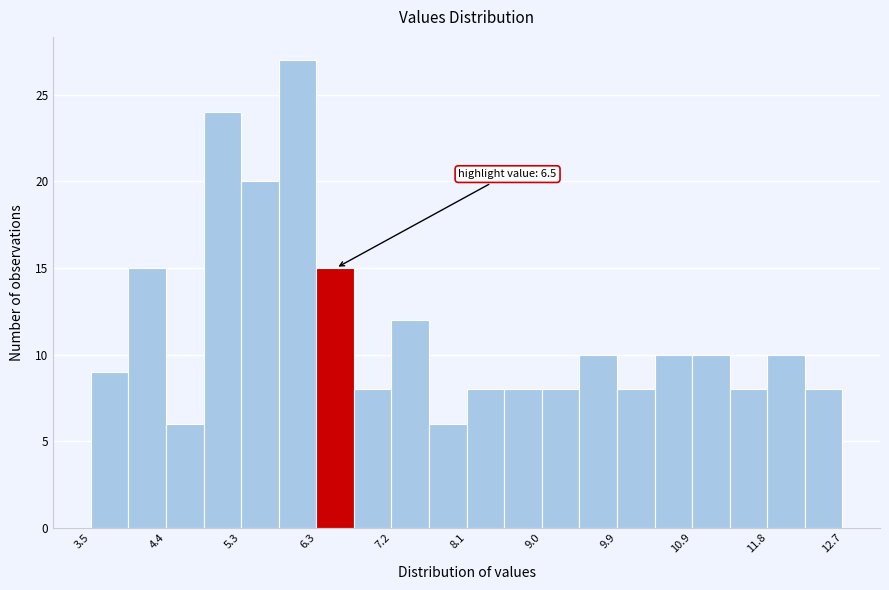

Over which range of the x-axis is the bar tallest?

5.80 to 6.26